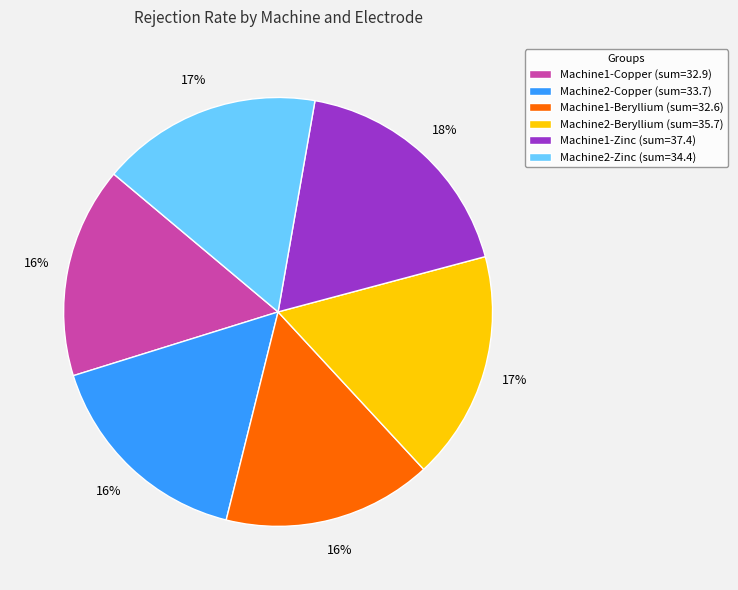

The Machine2-Copper (sum=33.7) slice represents 16% of the pie. True or false?

True